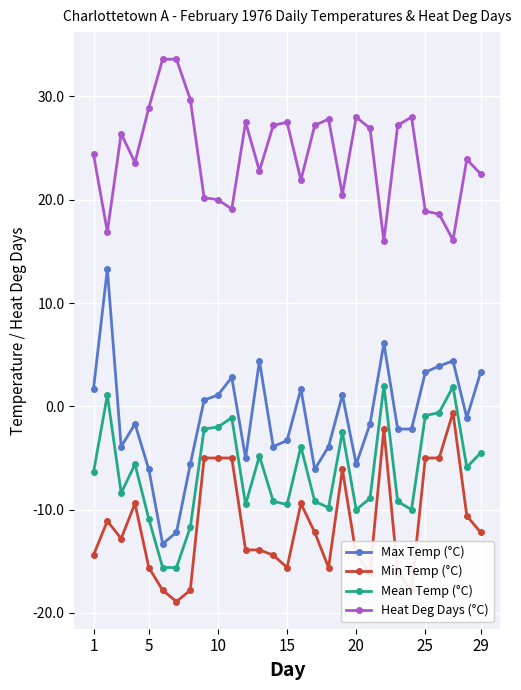

What is the difference between the maximum and minimum values in the Mean Temp (°C) series?

17.6